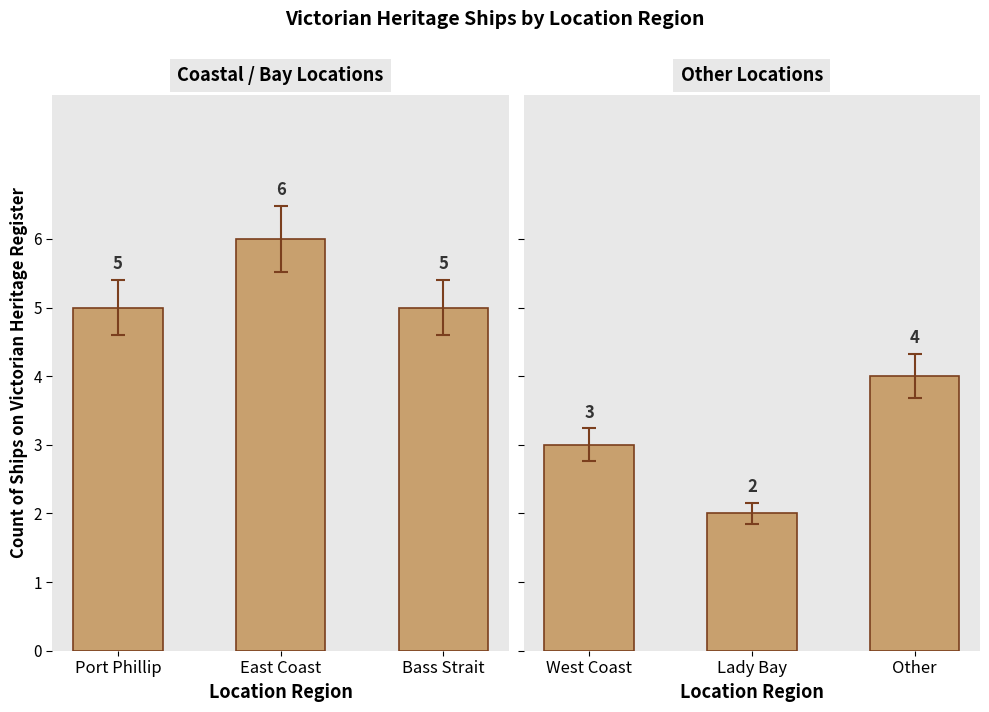

True or false: Coastal / Bay Locations has a value of 3 at Bass Strait.

False